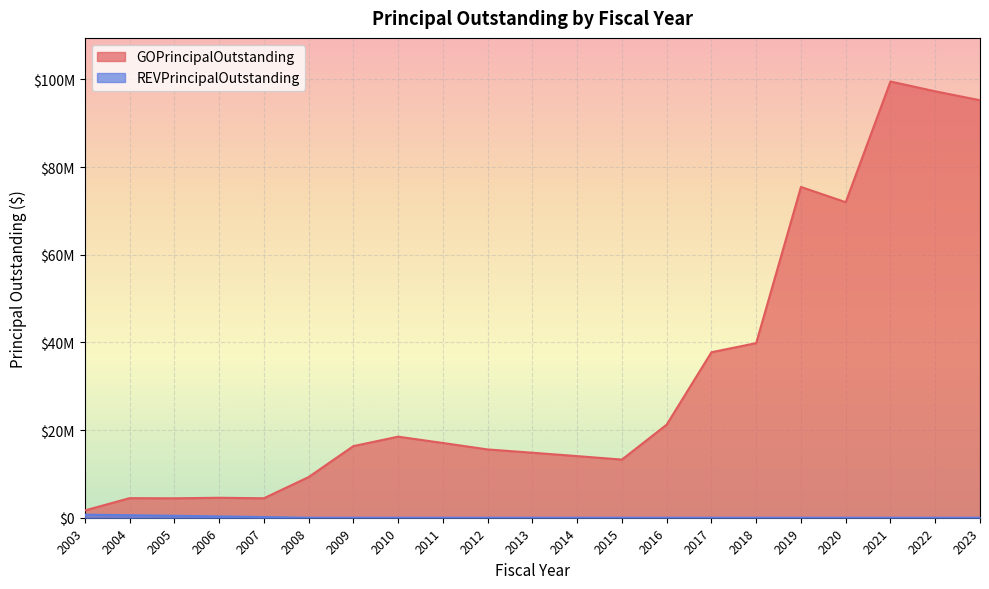

True or false: GOPrincipalOutstanding has a value of 97280000 at 2022.

True